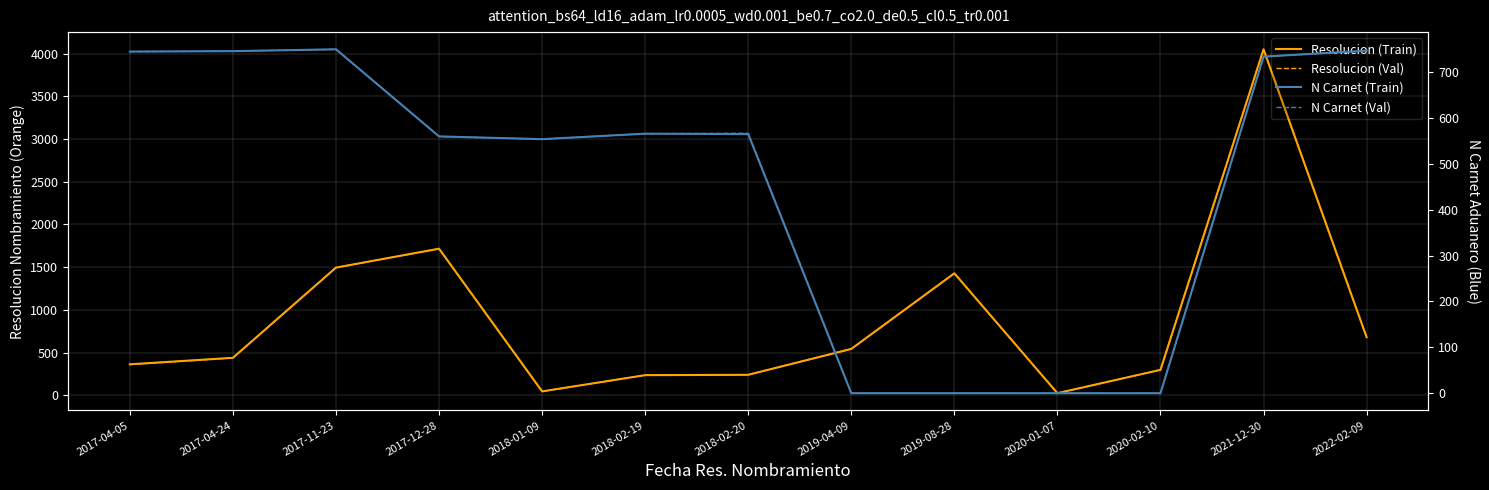

What is the label of the 9th point from the left?

2019-08-28